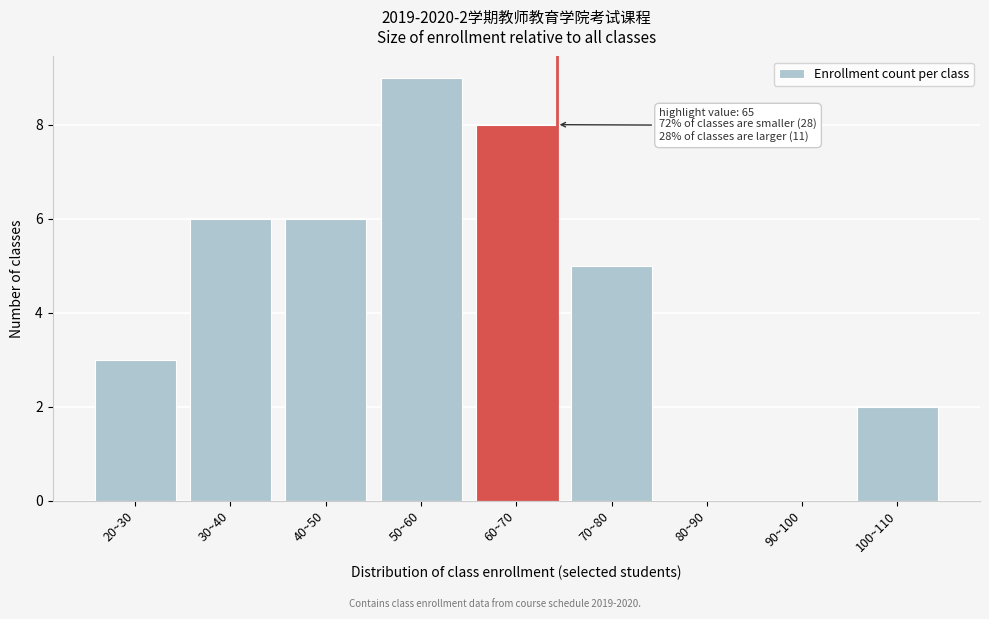

Reading left to right, what are all the values shown in this chart?

20~30=3	30~40=6	40~50=6	50~60=9	60~70=8	70~80=5	80~90=0	90~100=0	100~110=2